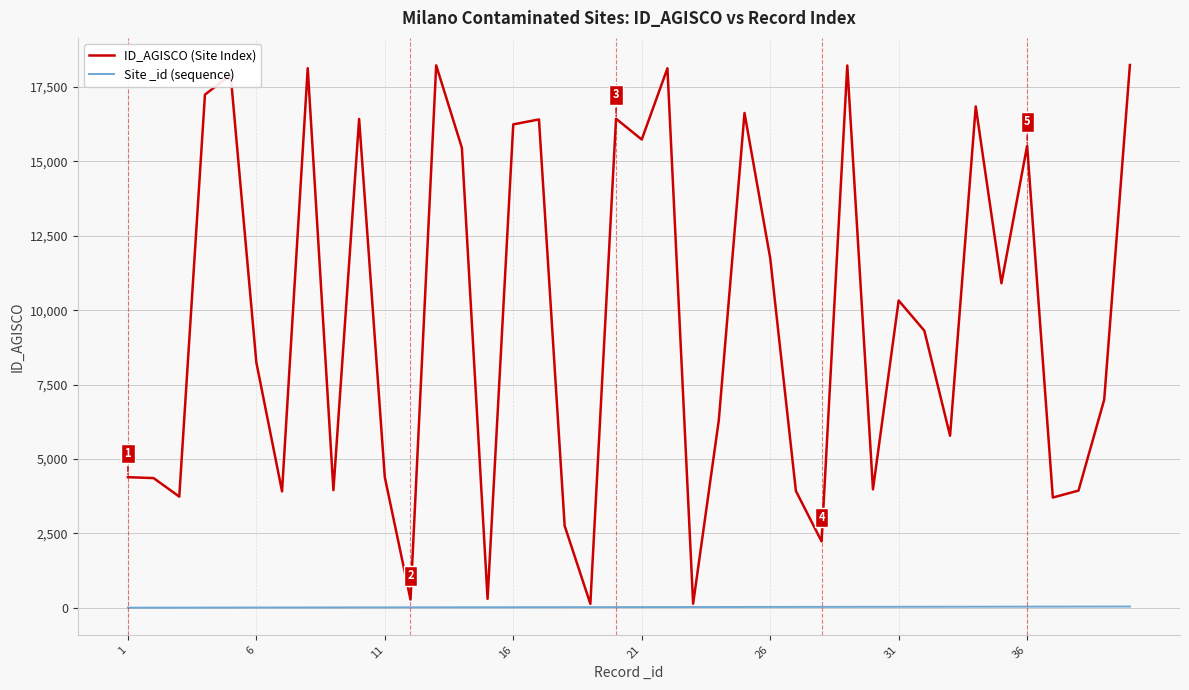

What is the highest value of the ID_AGISCO (Site Index) series?

18241